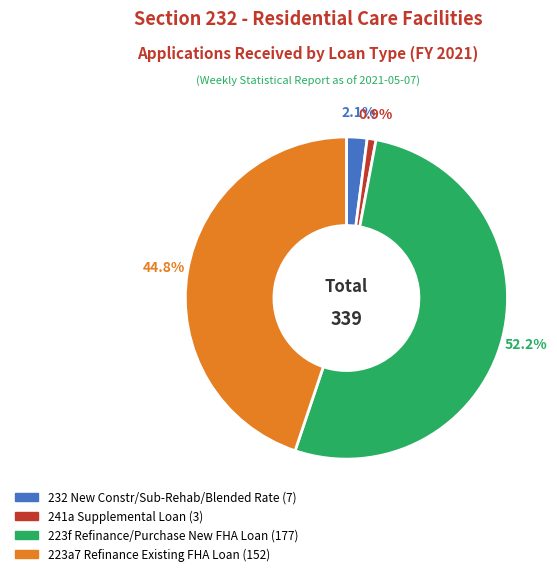

Does any single category account for the majority?

Yes